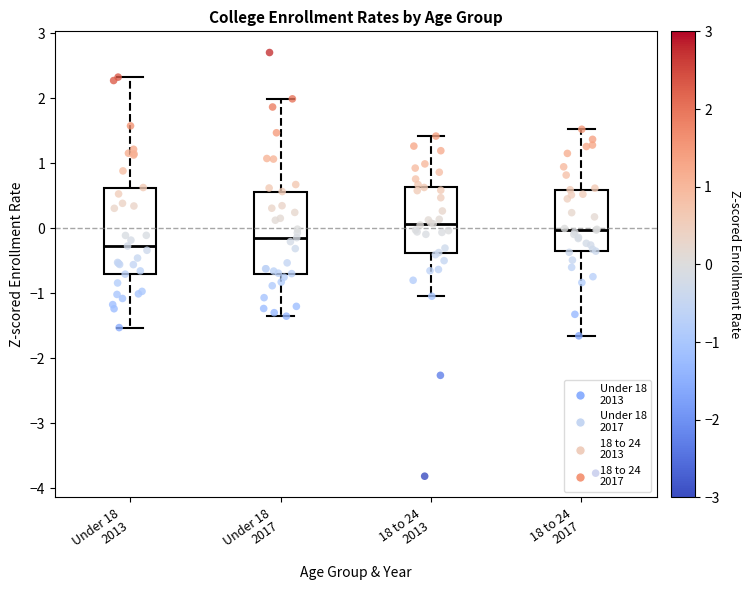

Where does the median line of the box for Under 18 2017 sit on the y-axis? The values are not printed on the chart, so give them approximately, as read against the axis.

-0.1